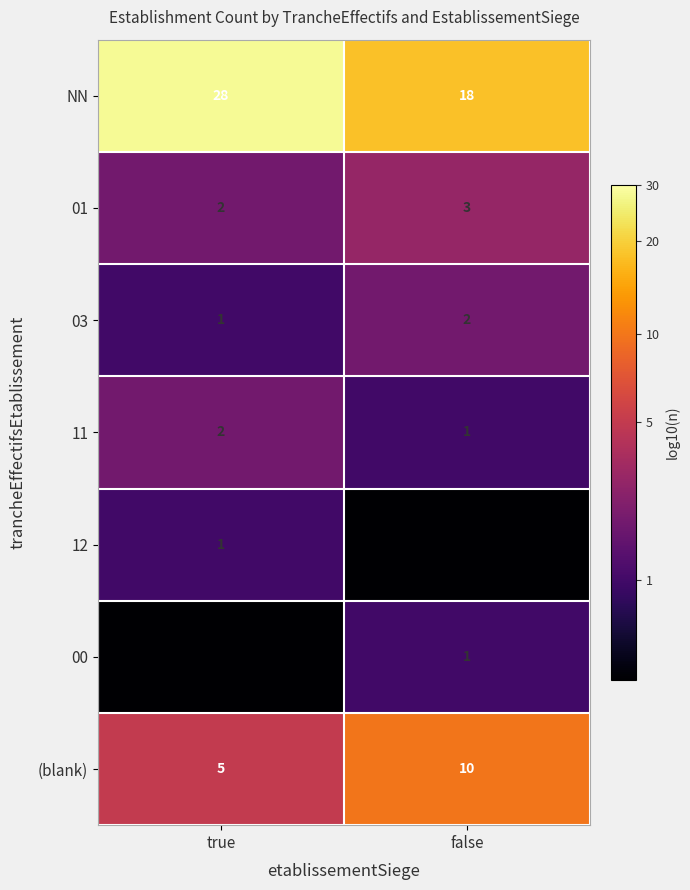

Where is 01 nearest to the value 2?

true